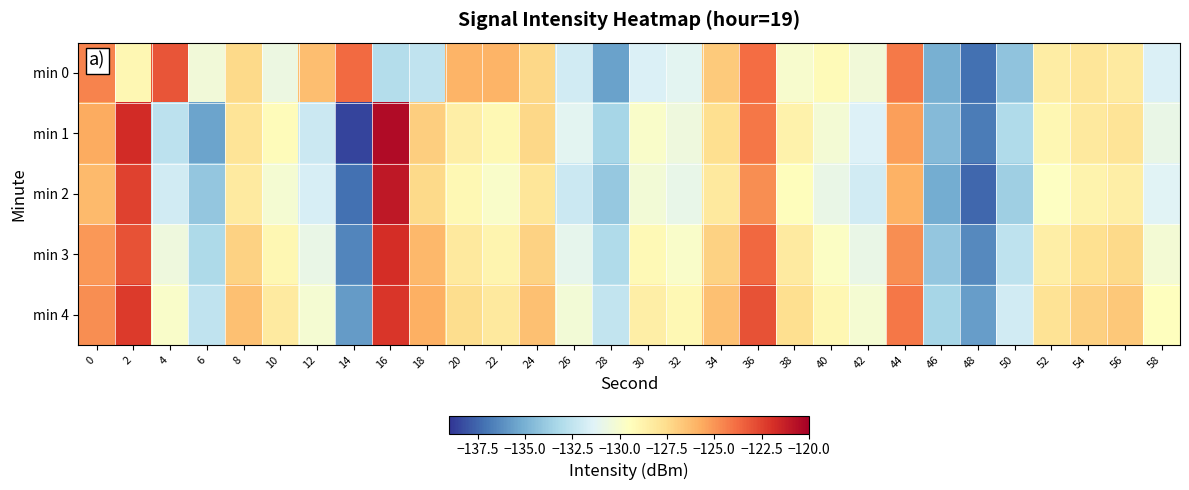

At which category is the sum across all series the highest?

16